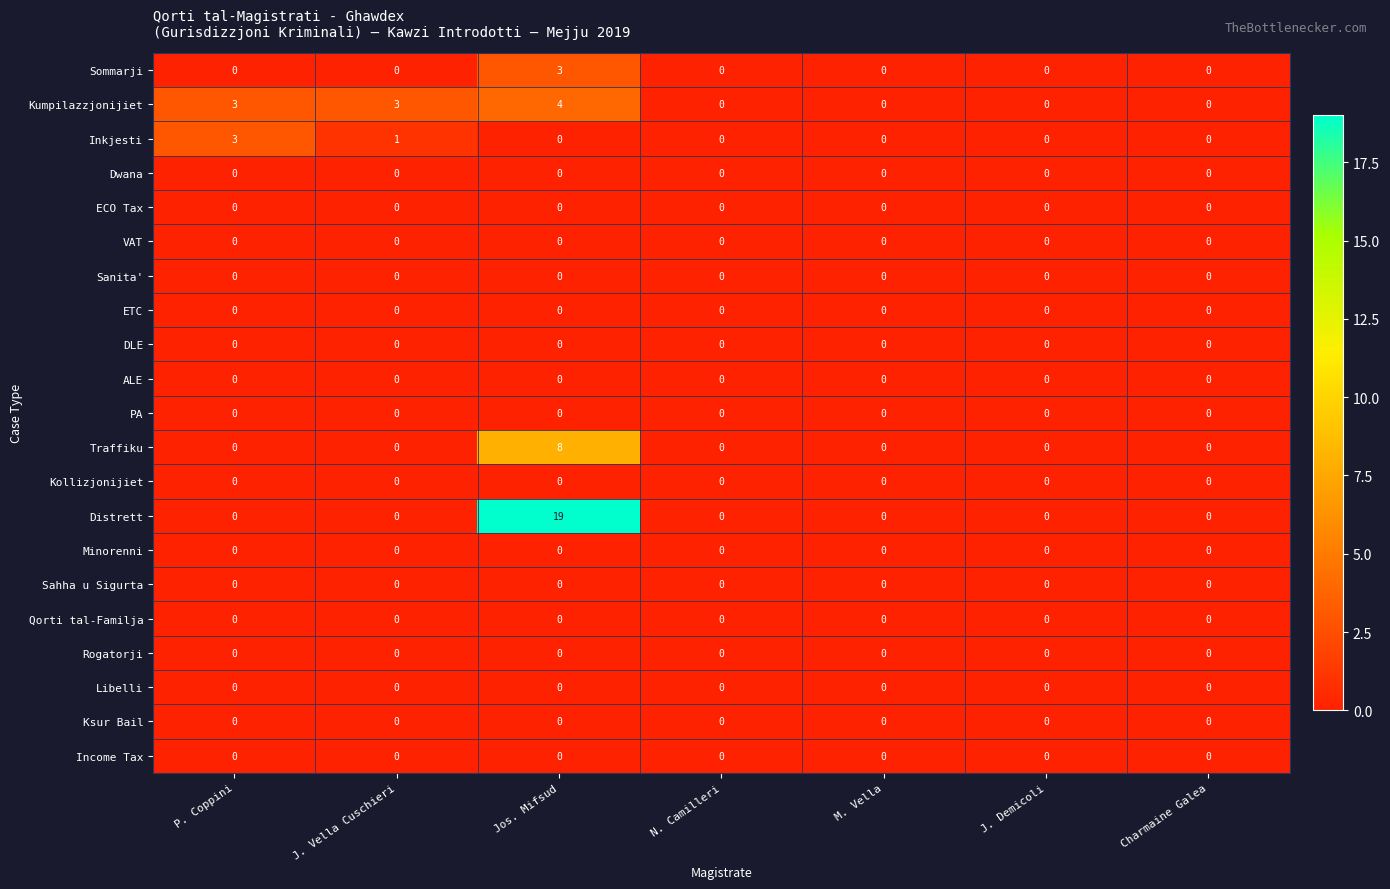

Which series has the widest spread of values?

Distrett